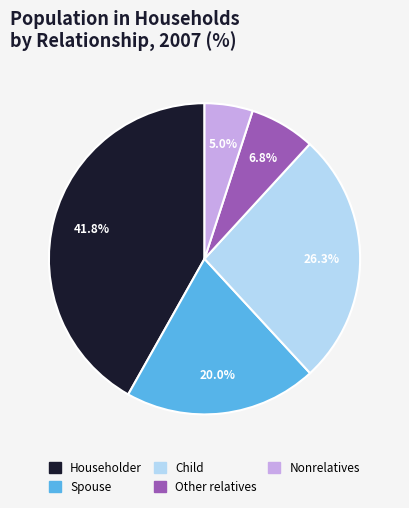

How many slices are in this pie chart?

5